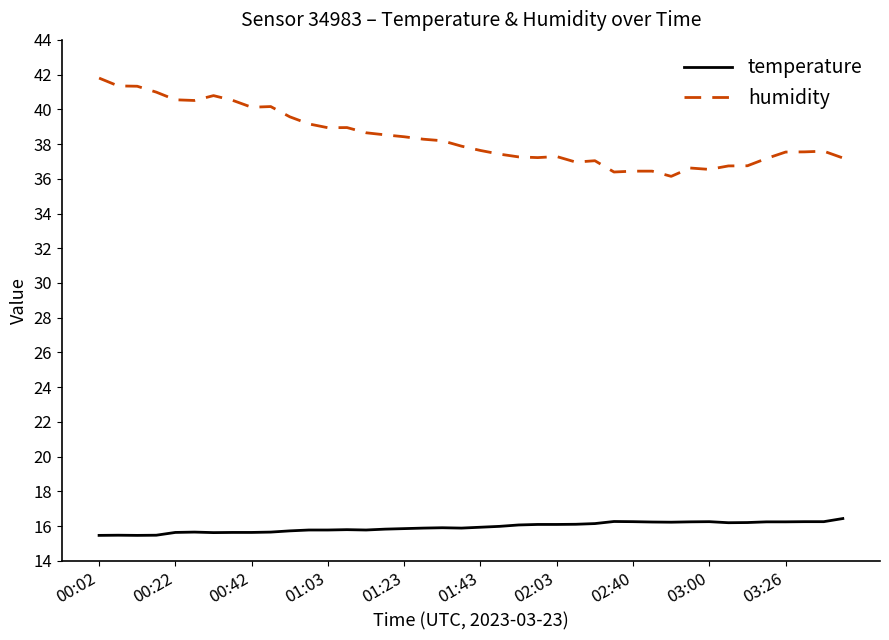

What is the minimum value shown in the chart?

15.5